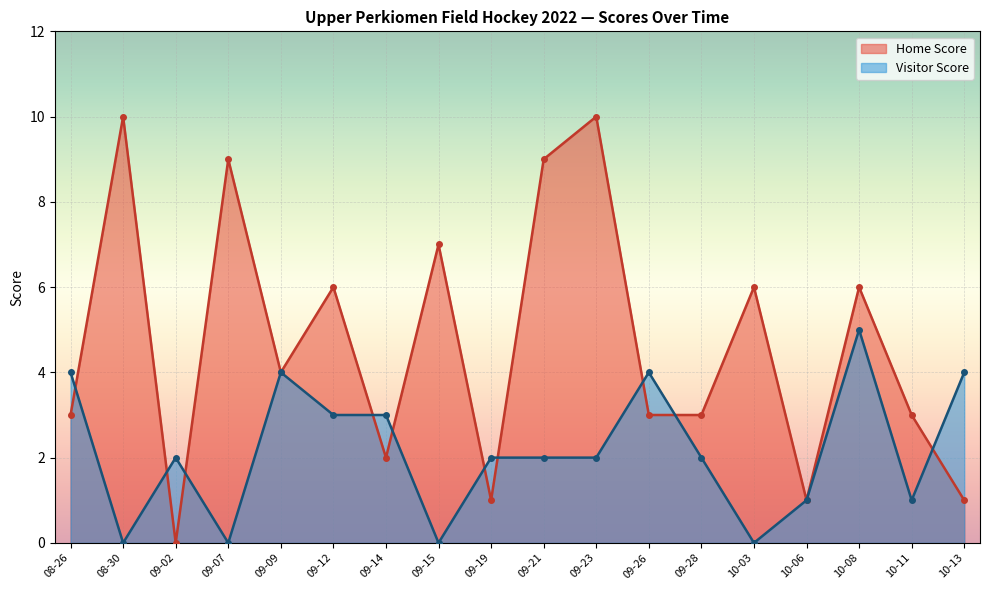

Count the number of data series in this chart.

2